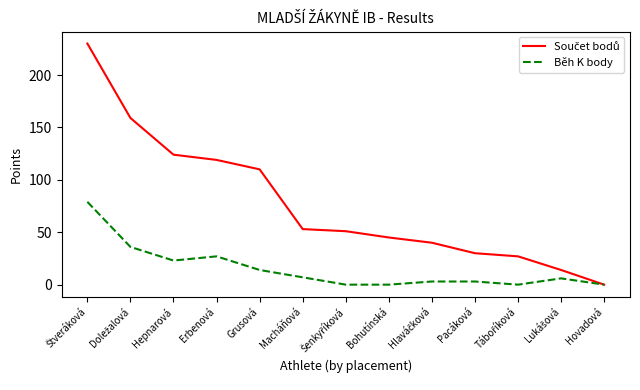

The value of Běh K body at Hepnarová is 9. True or false?

False